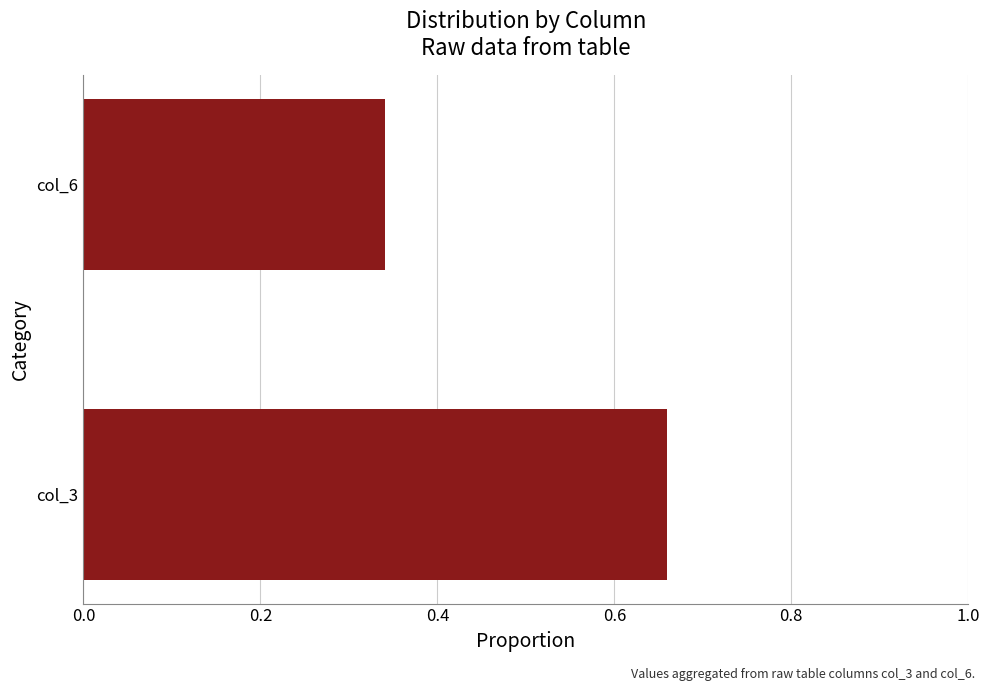

Are the bars grouped side by side (vs. stacked)?

No